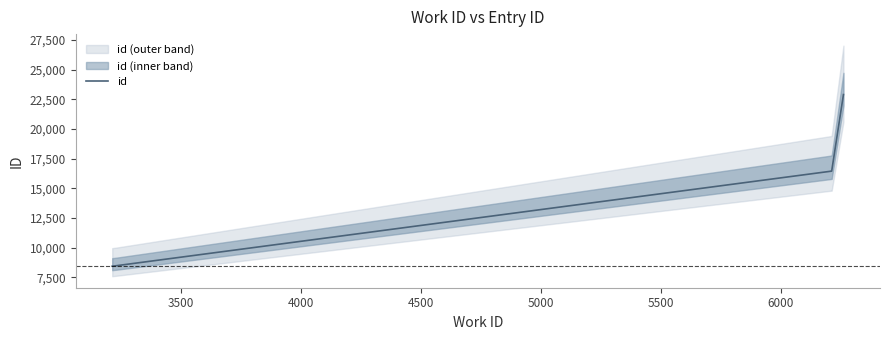

Does the chart display data point markers on the line(s)?

No